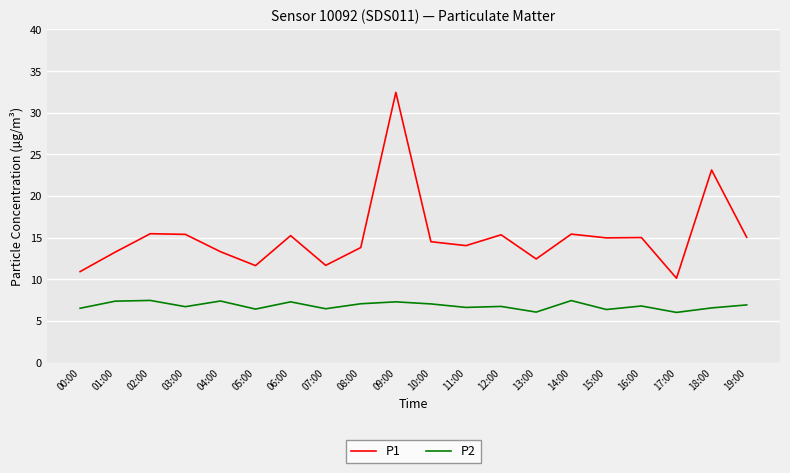

True or false: P1 and P2 intersect in this chart.

False